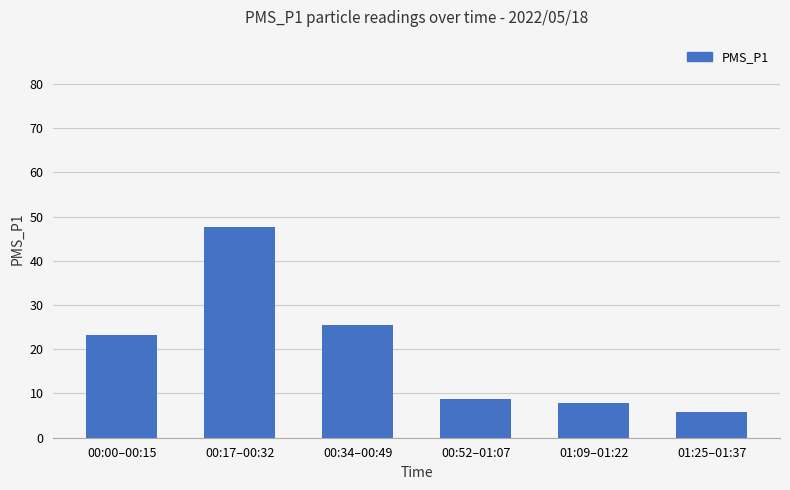

List the labels in order of value, smallest first.

01:25–01:37, 01:09–01:22, 00:52–01:07, 00:00–00:15, 00:34–00:49, 00:17–00:32